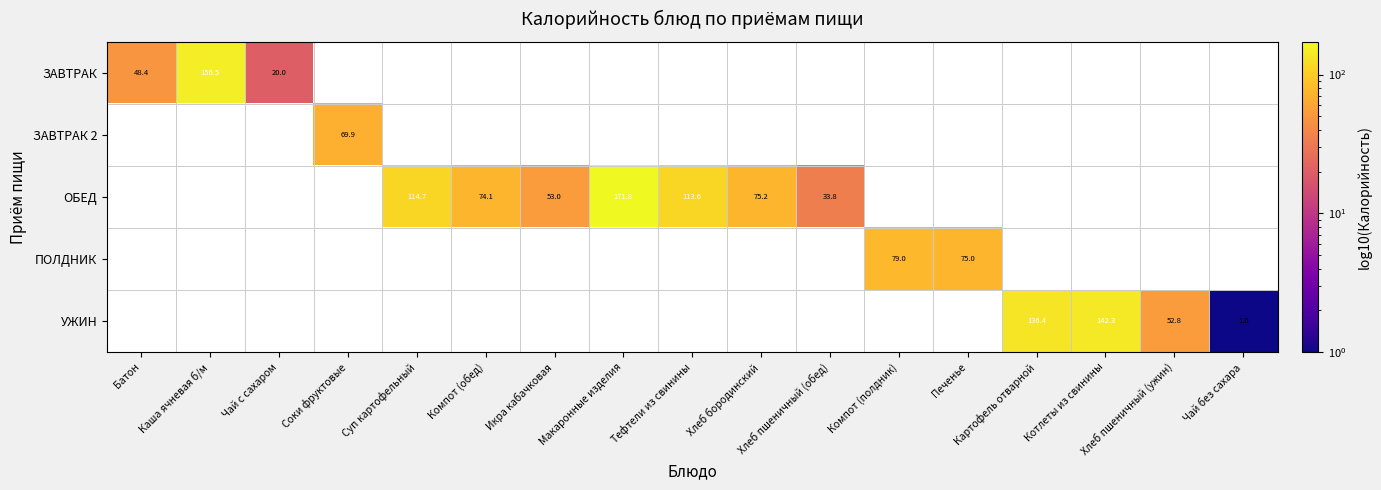

How many data points does each series have?

17